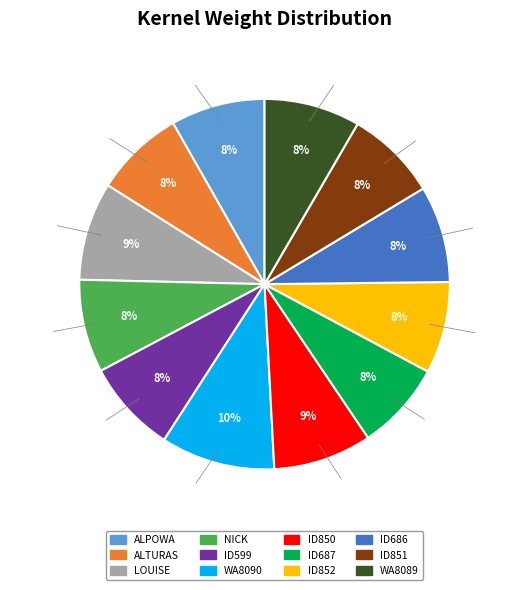

Which slice is the largest?

WA8090